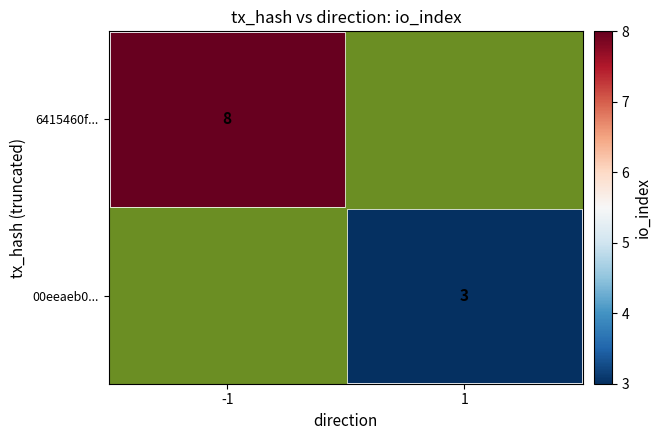

The value of 00eeaeb0... at 1 is 1.3. True or false?

False